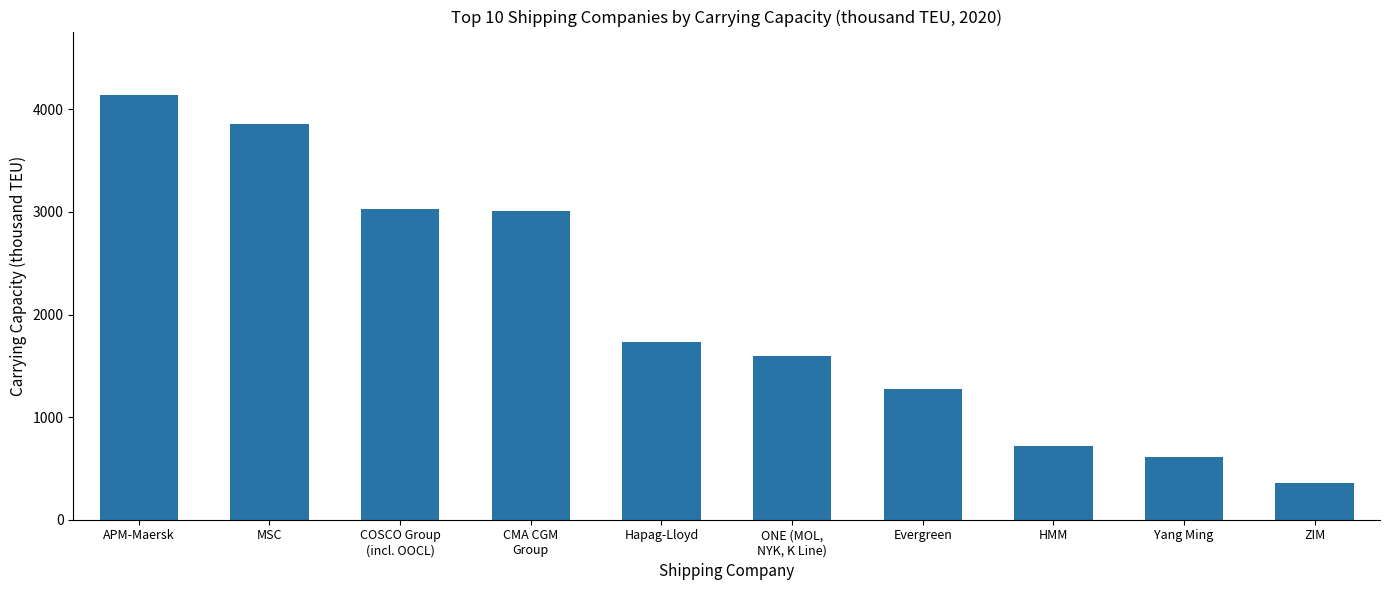

List the labels in order of value, largest first.

APM-Maersk, MSC, COSCO Group
(incl. OOCL), CMA CGM
Group, Hapag-Lloyd, ONE (MOL,
NYK, K Line), Evergreen, HMM, Yang Ming, ZIM